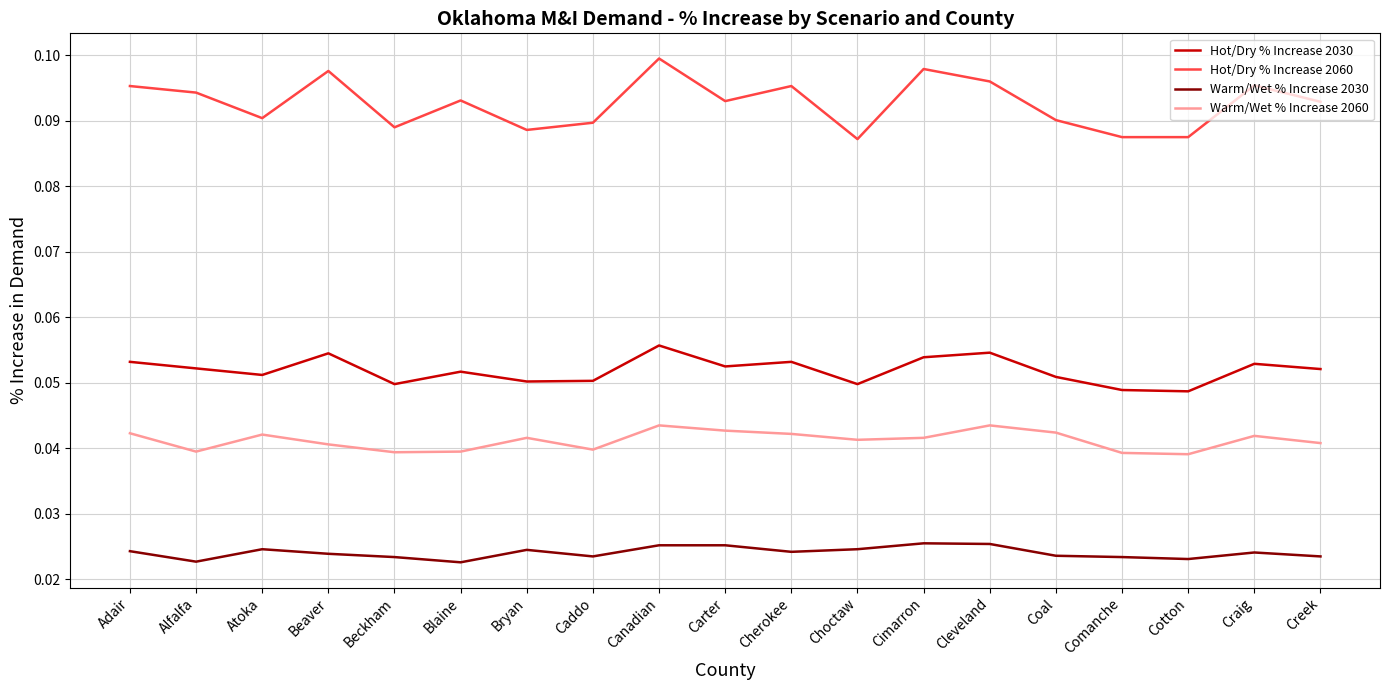

Where is the first local minimum for Warm/Wet % Increase 2030?

Alfalfa